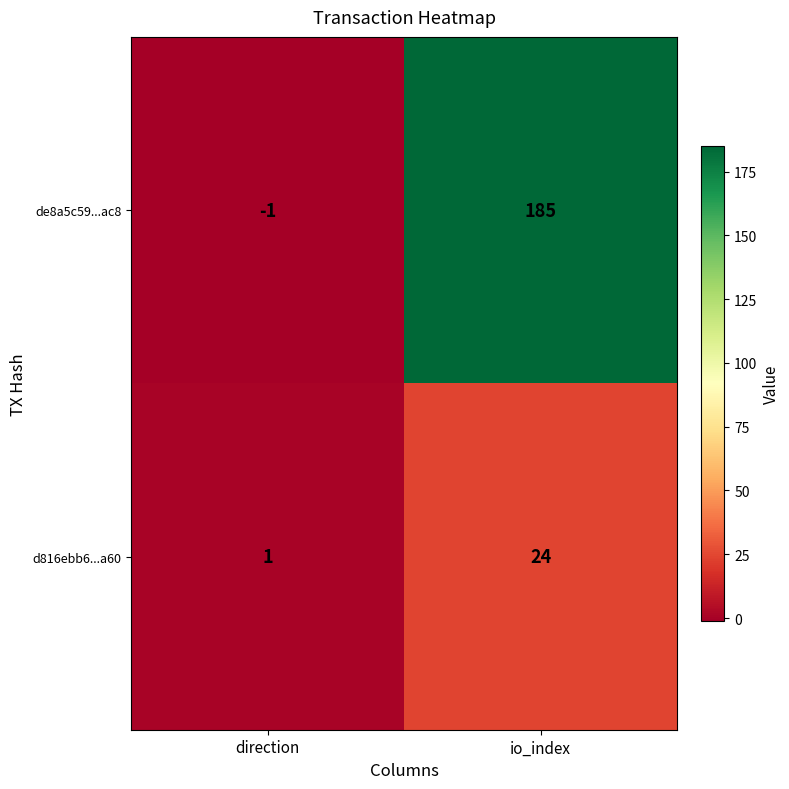

True or false: de8a5c59...ac8 has a value of -1 at direction.

True